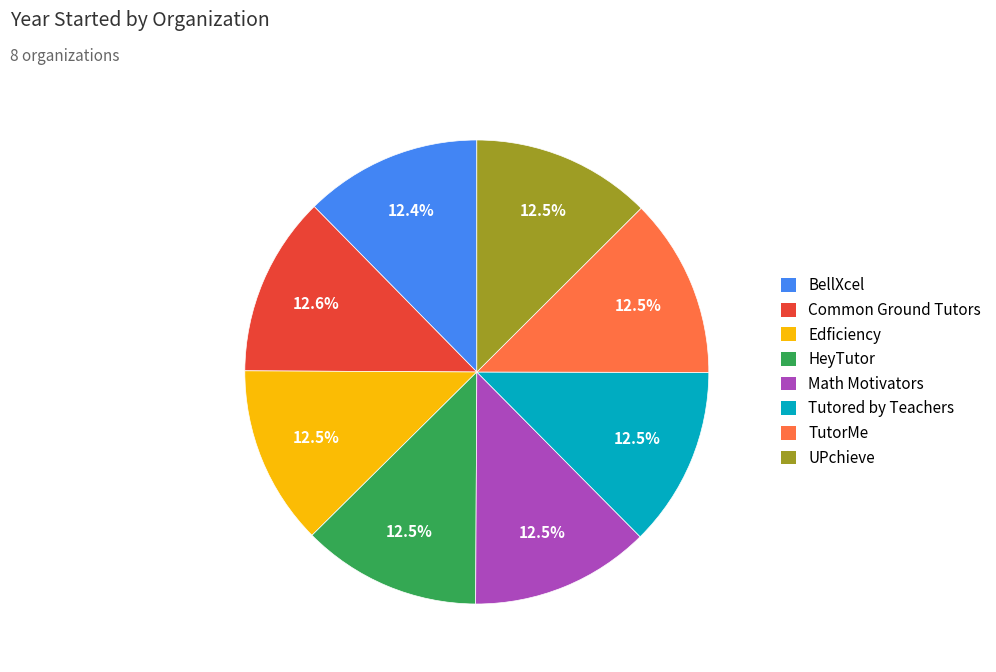

The Edficiency slice represents 27% of the pie. True or false?

False